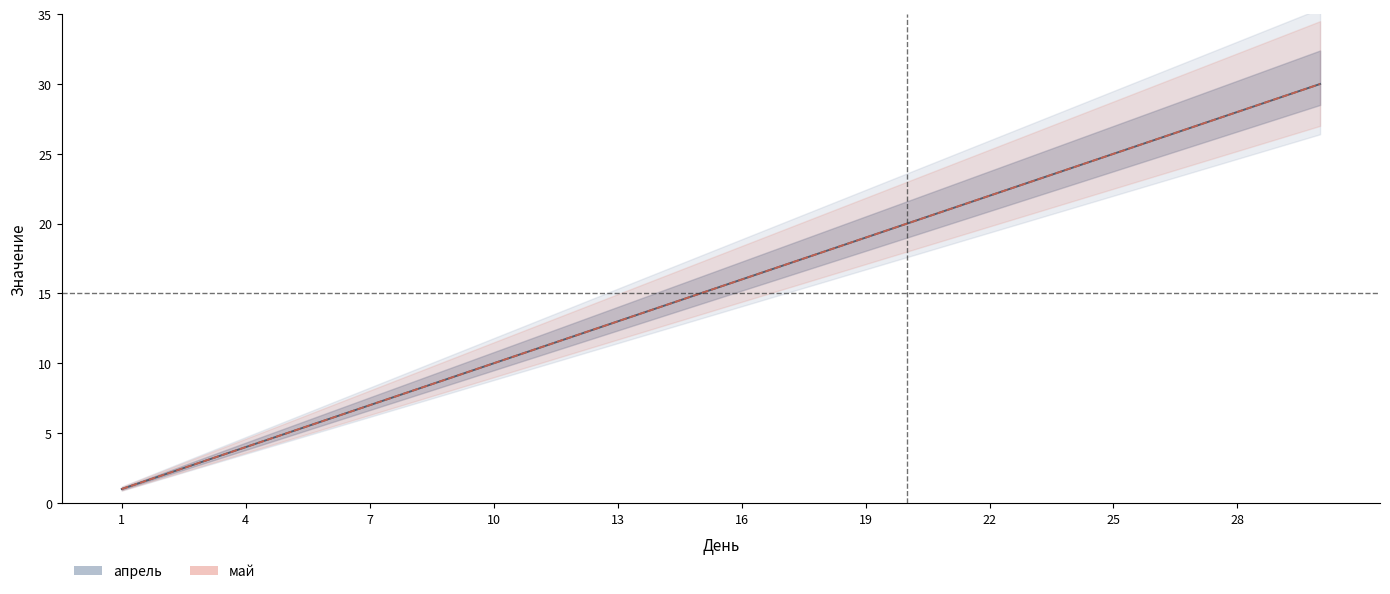

What is the value of the апрель point at the 19th from the left?

19